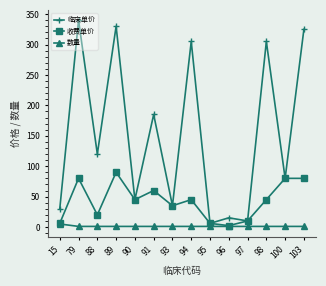

Which category has the highest value in the 临床单价 series?

79